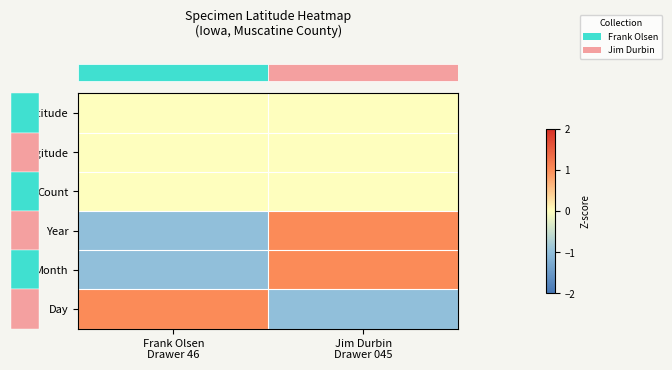

What is the total value across all series at Frank Olsen
Drawer 46?

-1